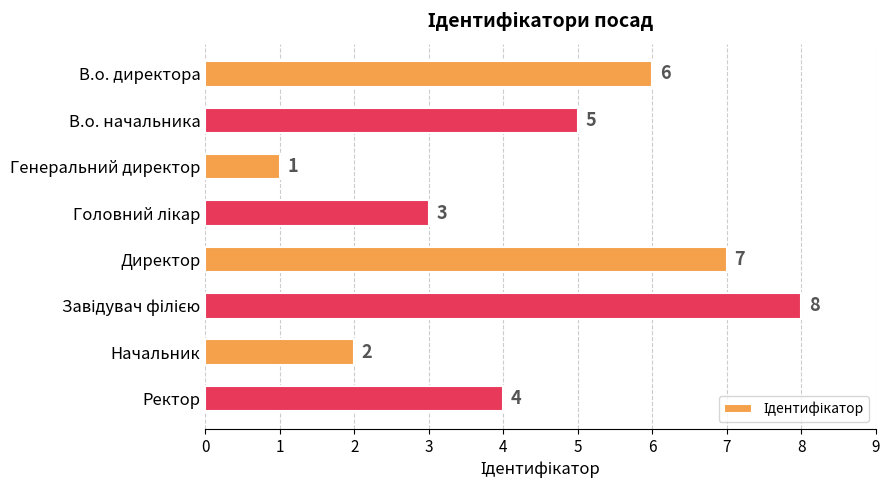

At which category does the chart reach its minimum across all series?

Генеральний директор